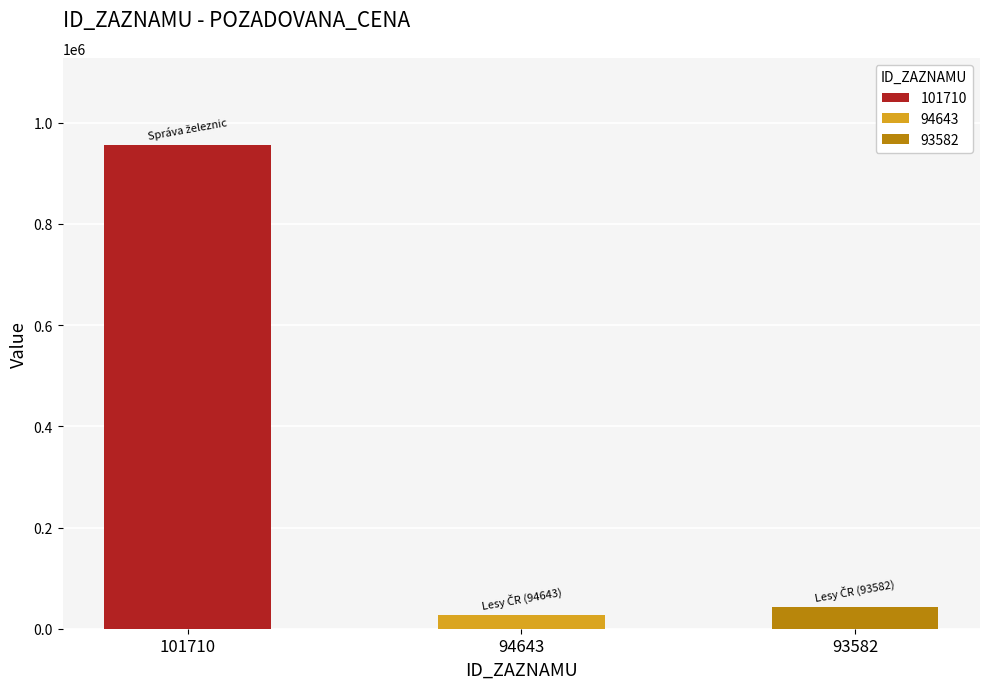

Where is the data nearest to the value 491200?

93582